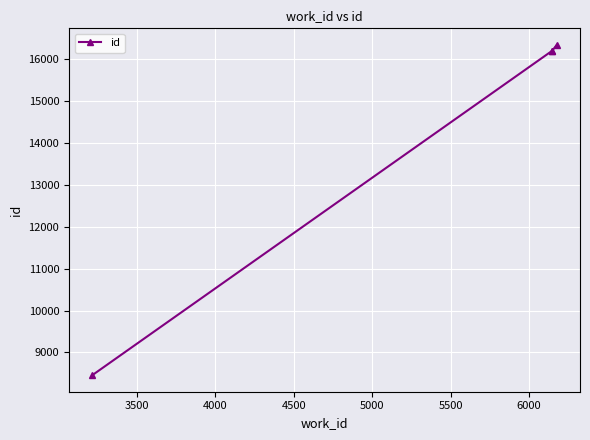

True or false: there are more than 1 points higher than both neighbors.

False